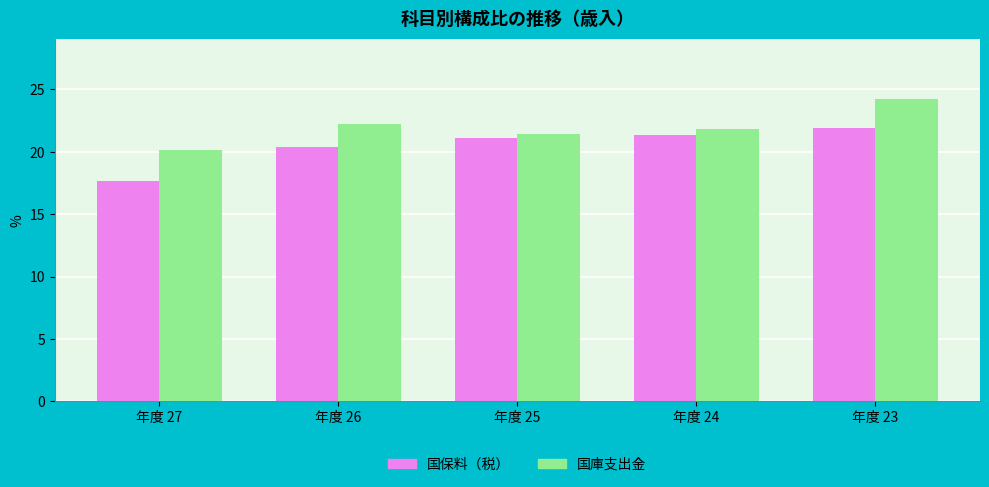

What is the difference between the maximum and minimum values in the 国保料（税） series?

4.3